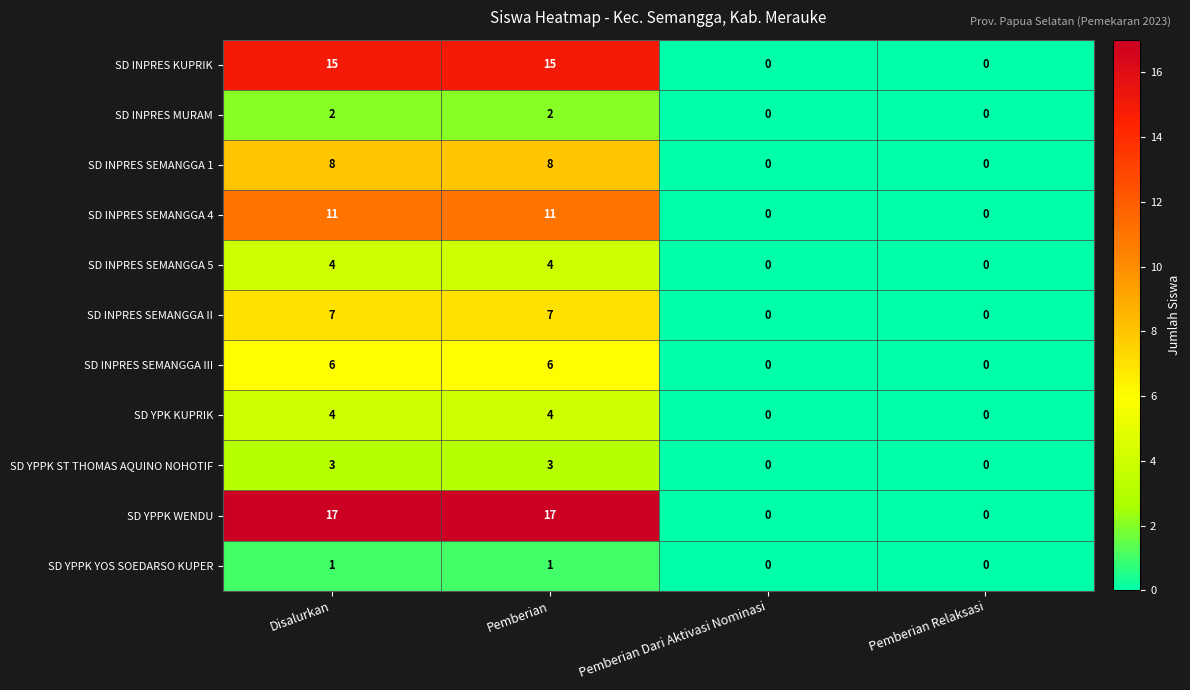

Count the number of categories in the chart.

4